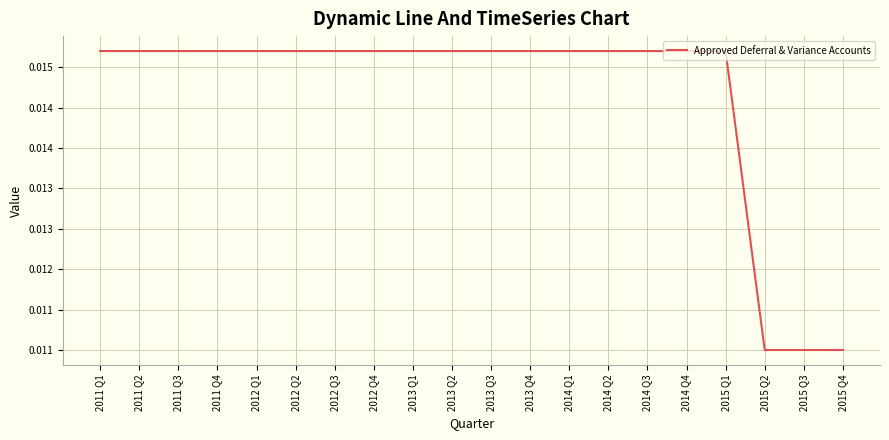

Is this an area chart (filled region under the line)?

No